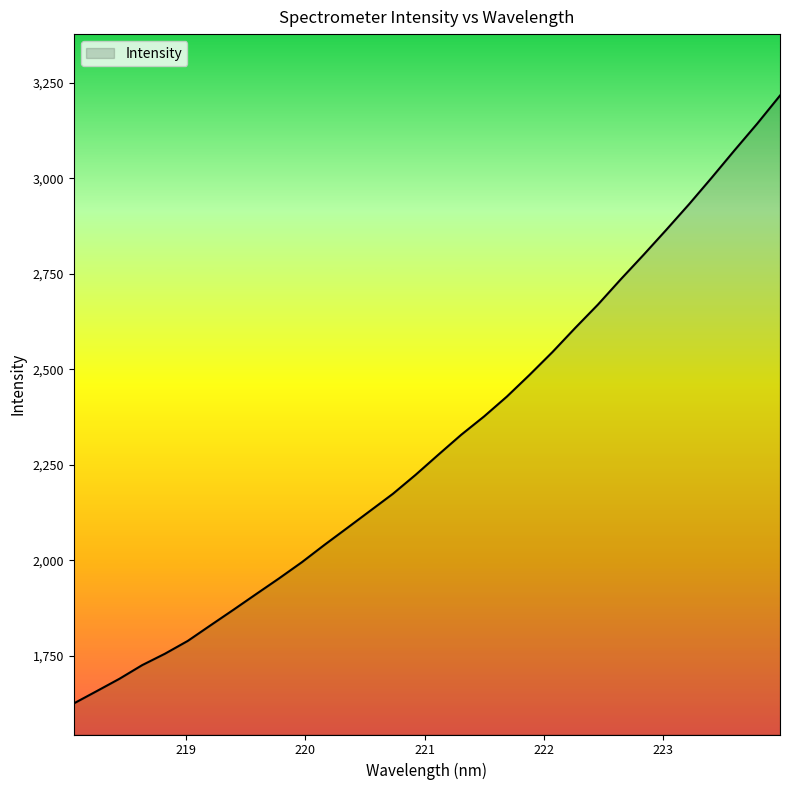

What is the sum of all values?

73939.8